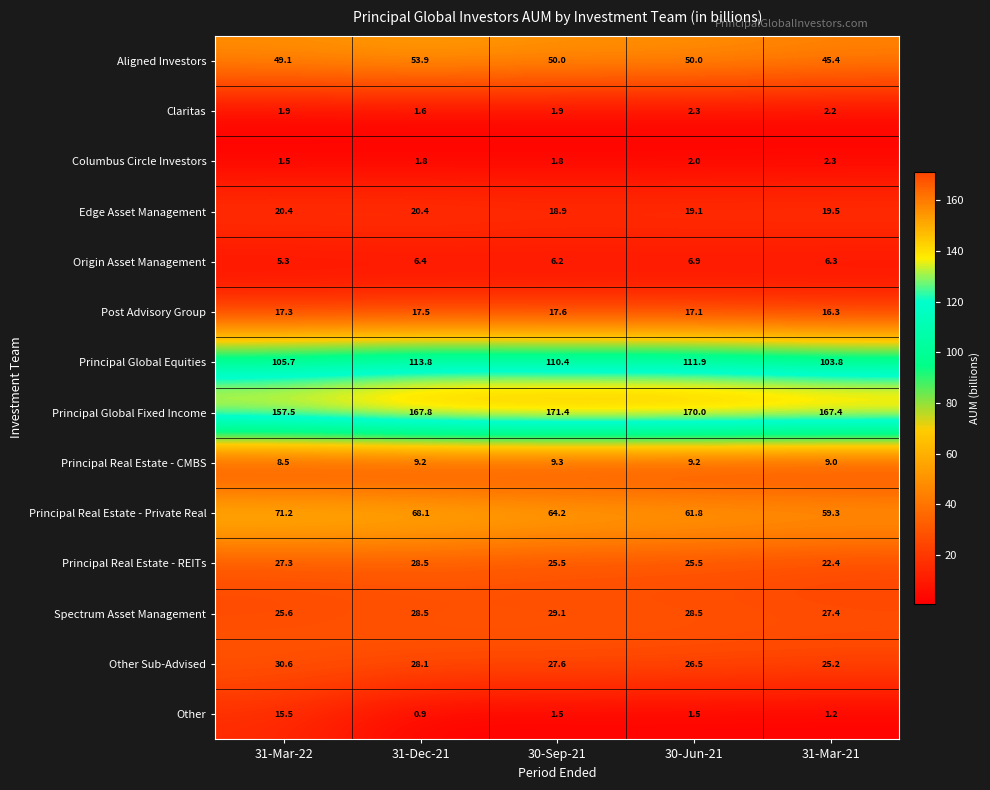

What is the maximum value shown in the chart?

171.4